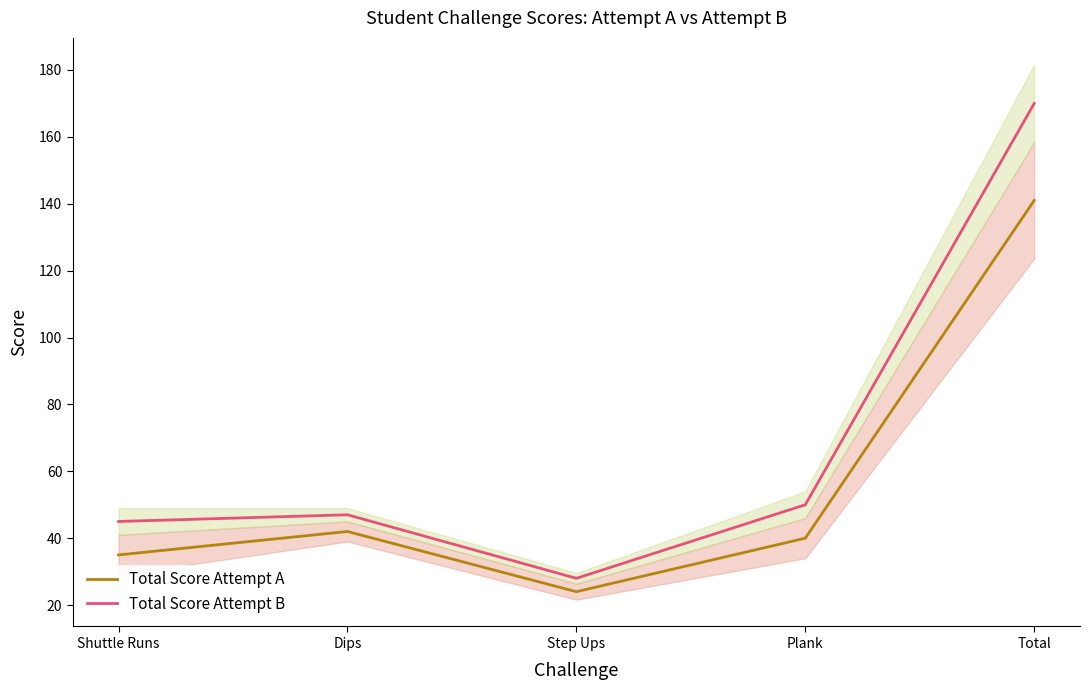

Rank the categories by Total Score Attempt A value from highest to lowest.

Total, Dips, Plank, Shuttle Runs, Step Ups